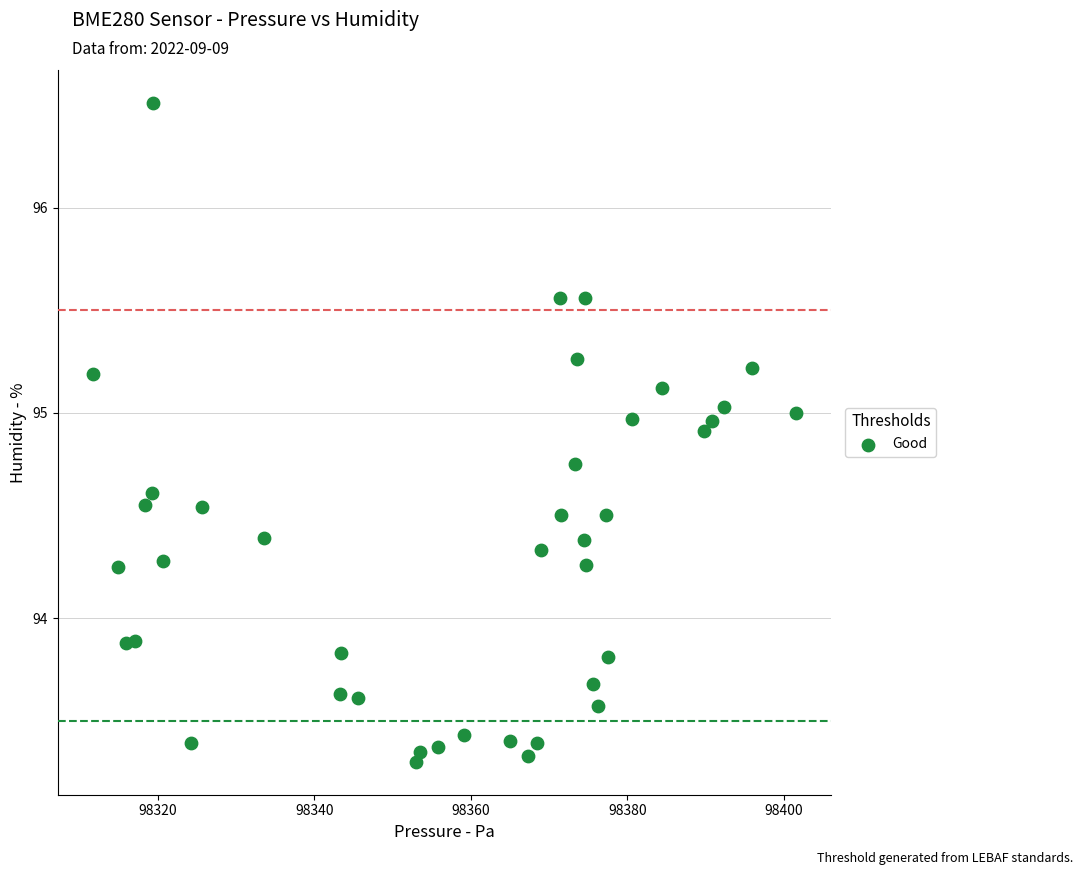

What is the range of Y values (max minus min)?

3.2